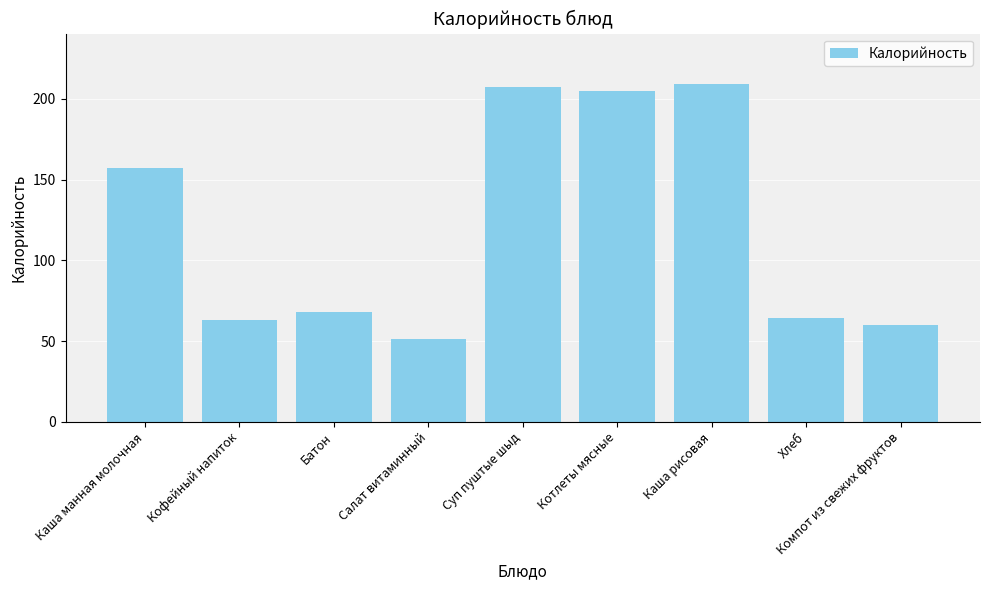

What position from the left is Каша манная молочная?

1